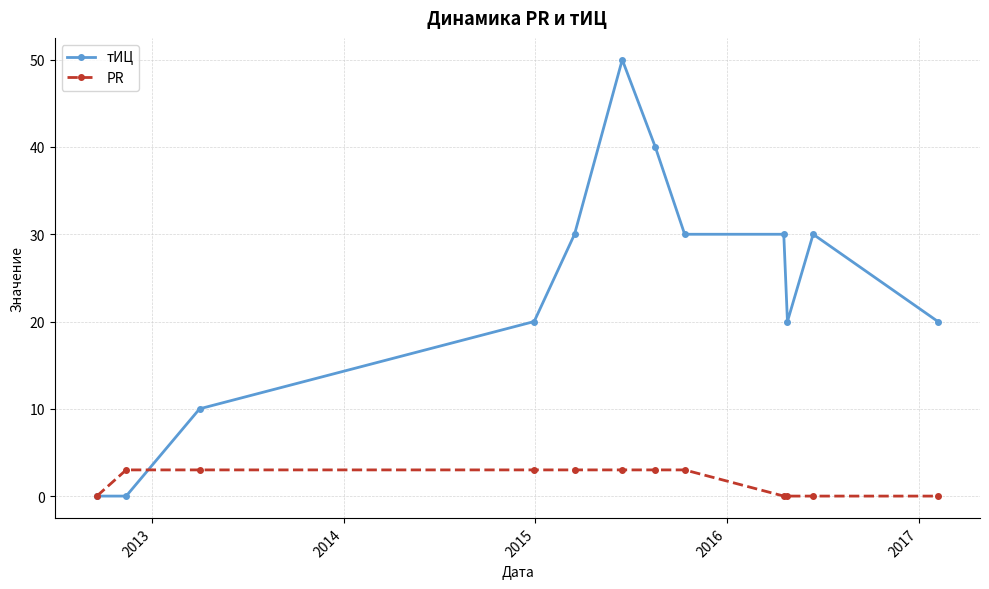

Which series has the largest total across all categories?

тИЦ